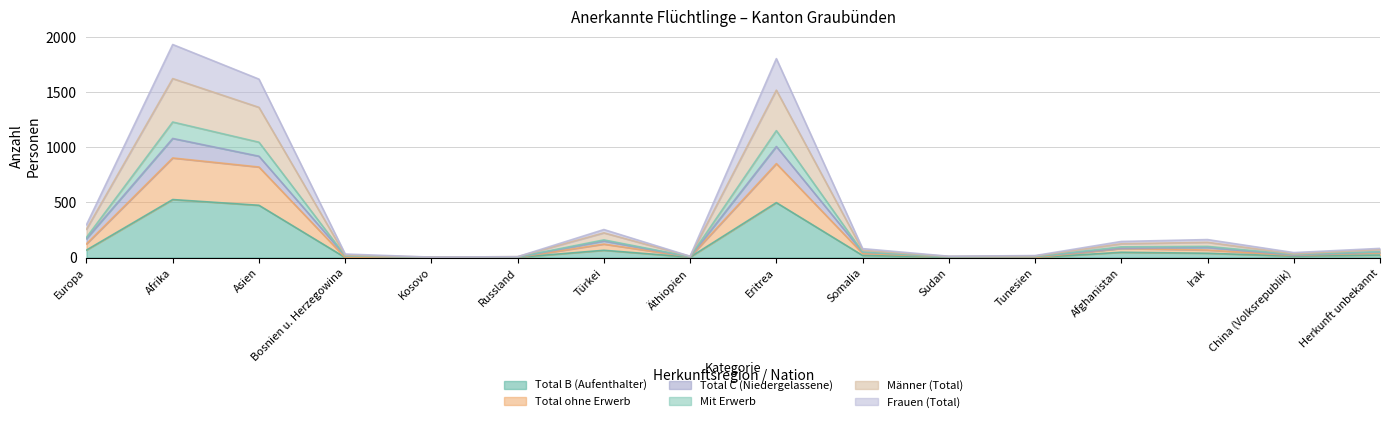

Is it true that Total ohne Erwerb equals 12 at Sudan?

False